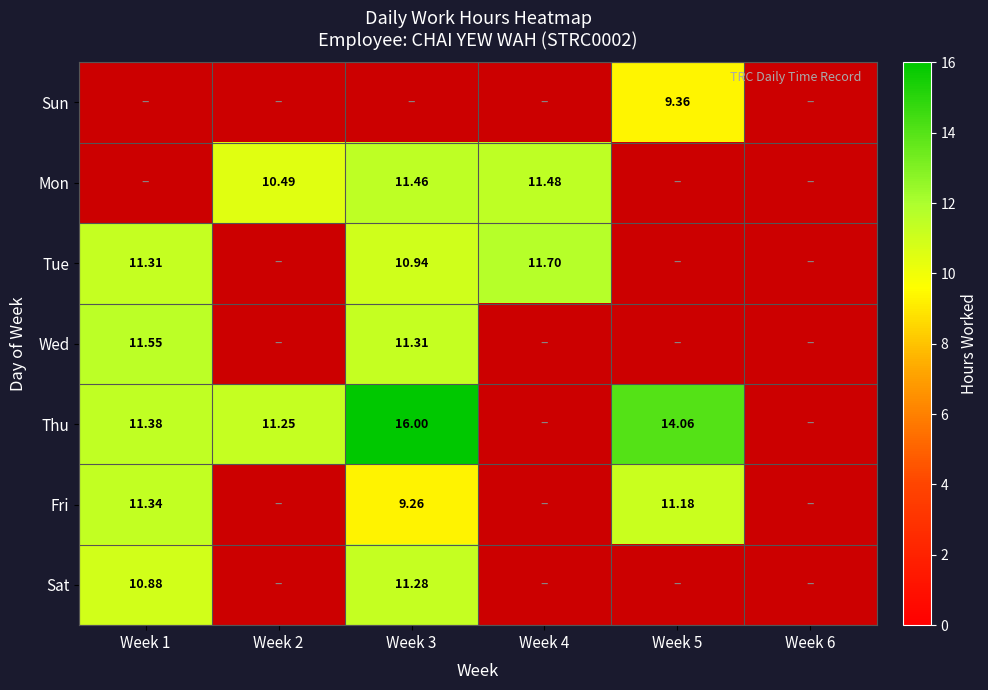

Is the value of Thu at Week 3 greater than the value of Sat at Week 3?

Yes